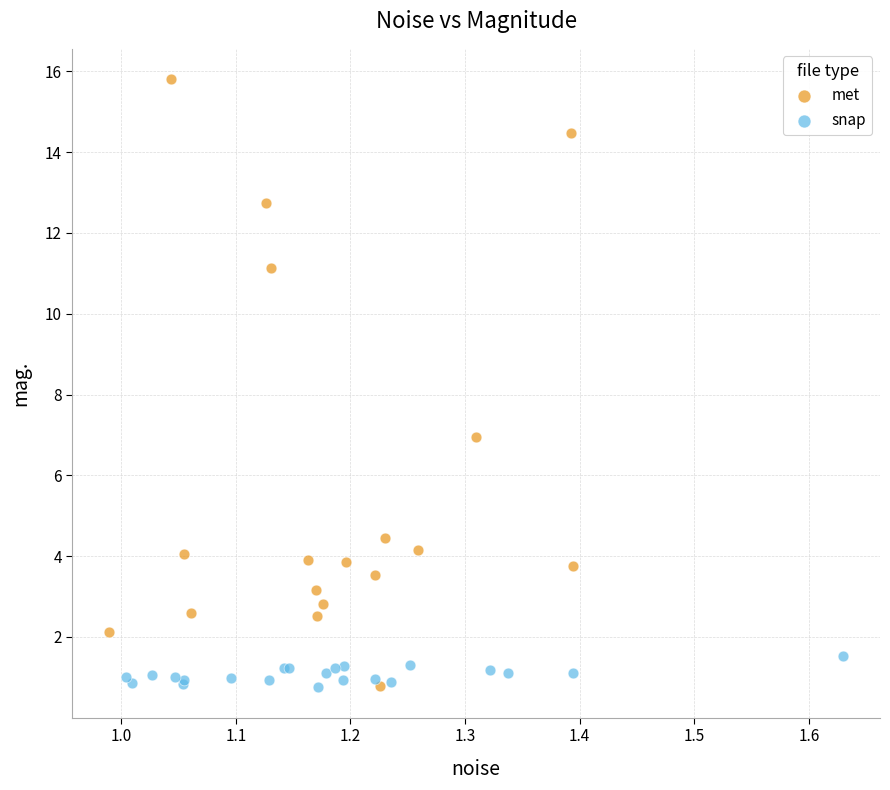

Which series has the largest Y range (max minus min)?

met